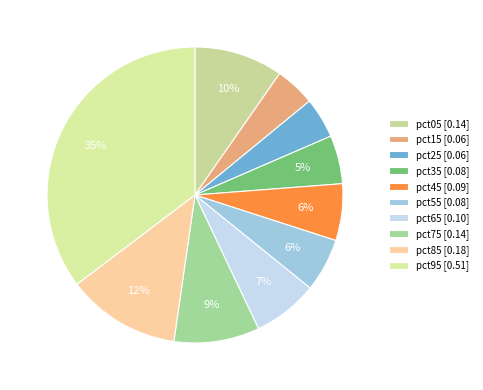

To the nearest percent, what is the combined percentage of pct35 and pct95?

41%